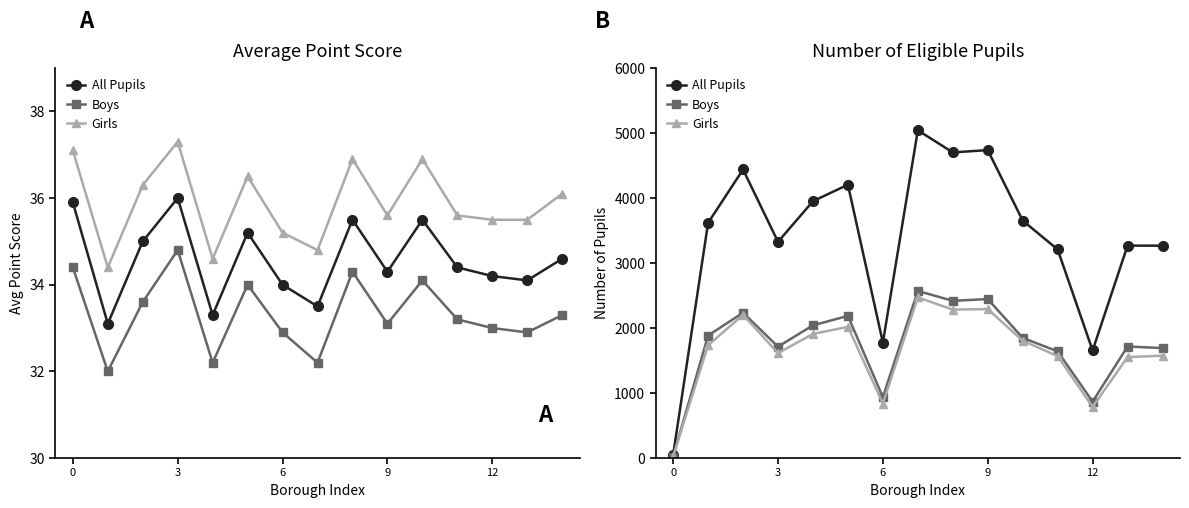

The value of Boys at 0 is 31. True or false?

False